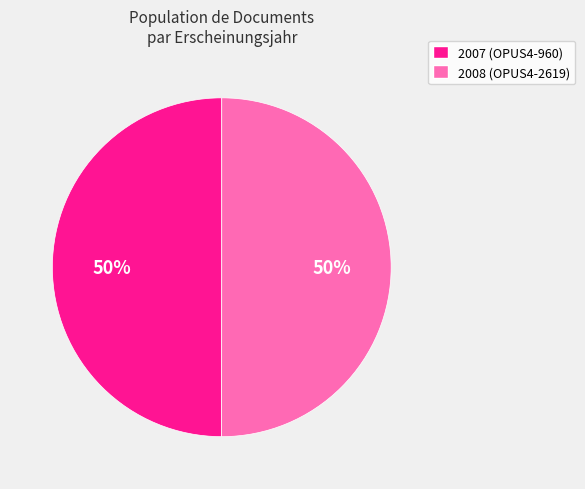

Count the number of slices in the pie.

2